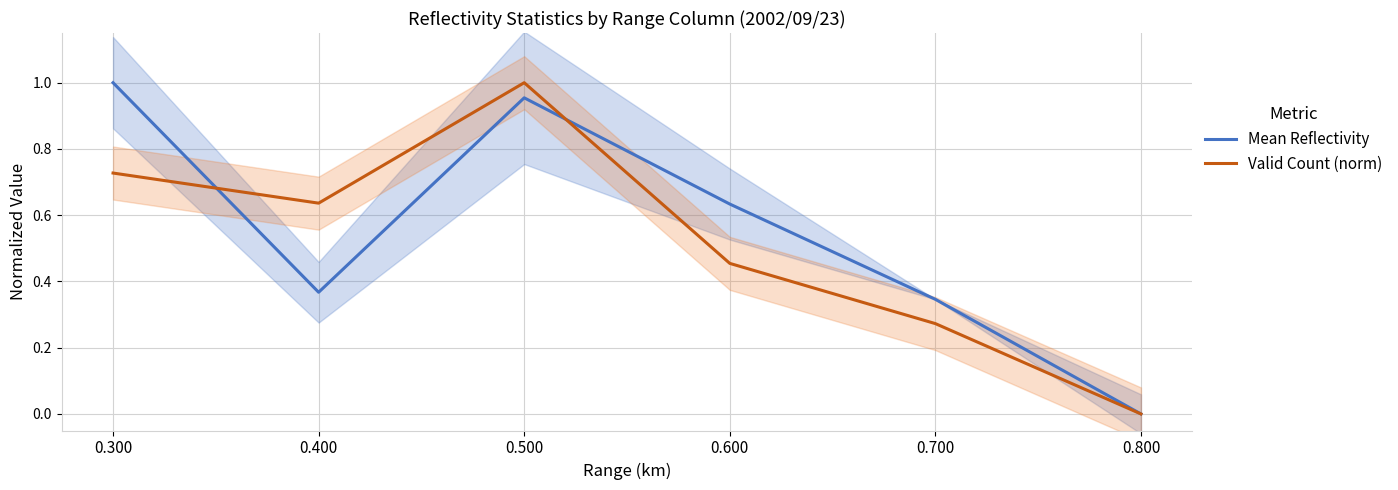

Where do Valid Count (norm) and Mean Reflectivity first cross each other?

0.300 and 0.400